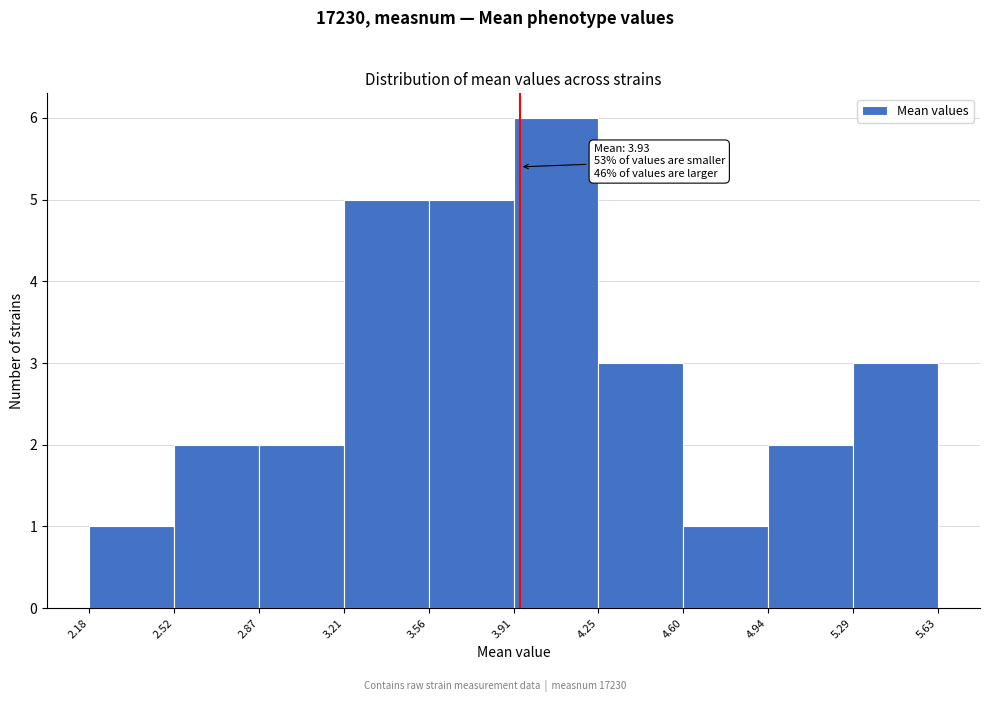

Over which range of the x-axis is the bar tallest?

3.91 to 4.25